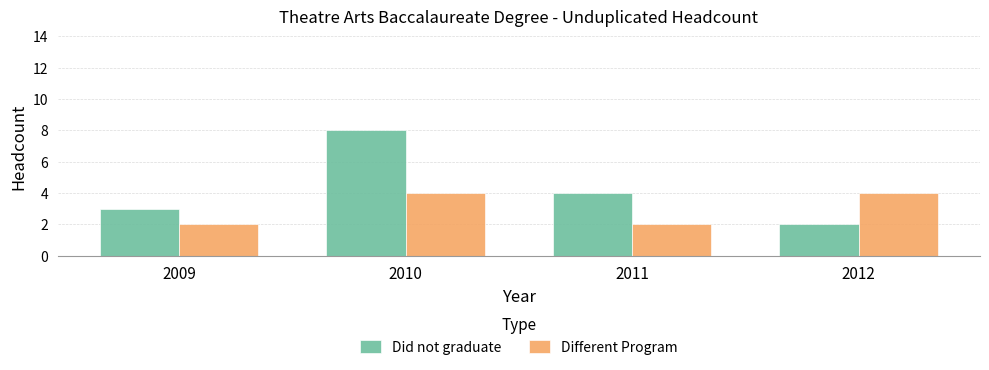

List the series in order of their overall mean, lowest first.

Different Program, Did not graduate